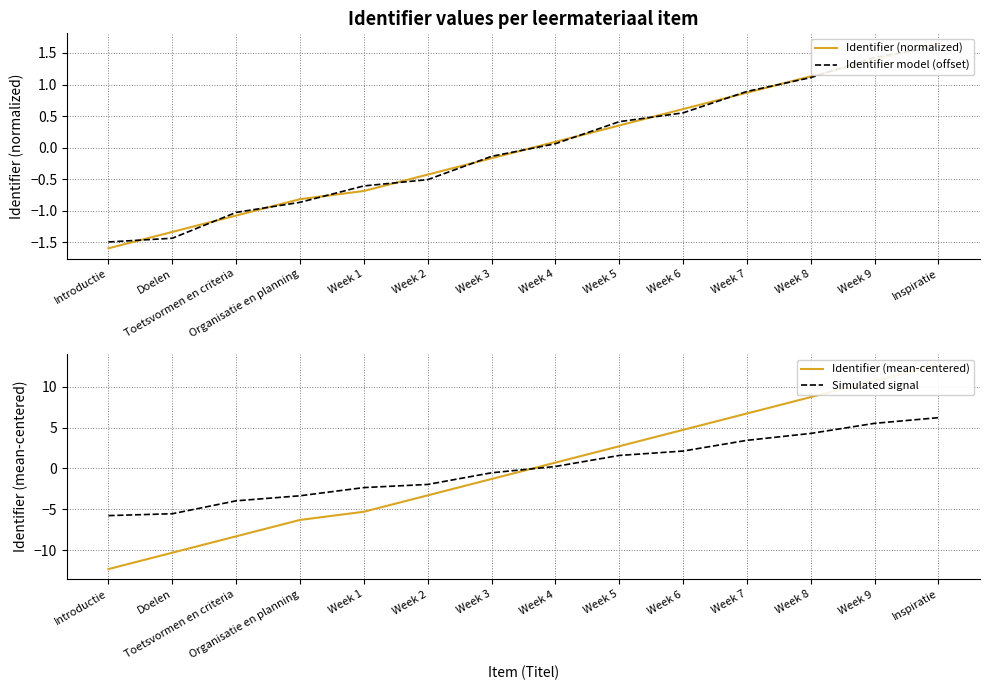

How many lines are shown in the chart?

4